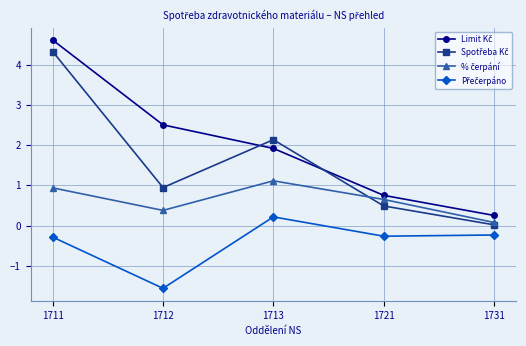

Which label corresponds to the smallest value in the chart?

1712